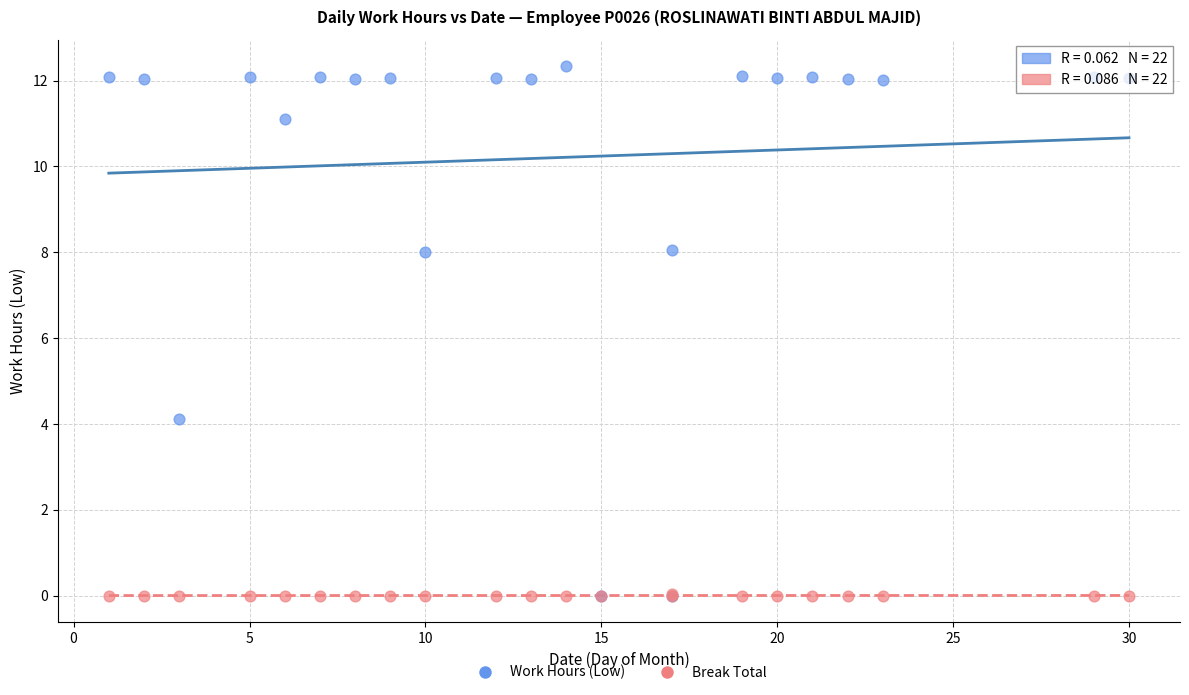

Which series reaches the maximum Y coordinate?

Work Hours (Low)